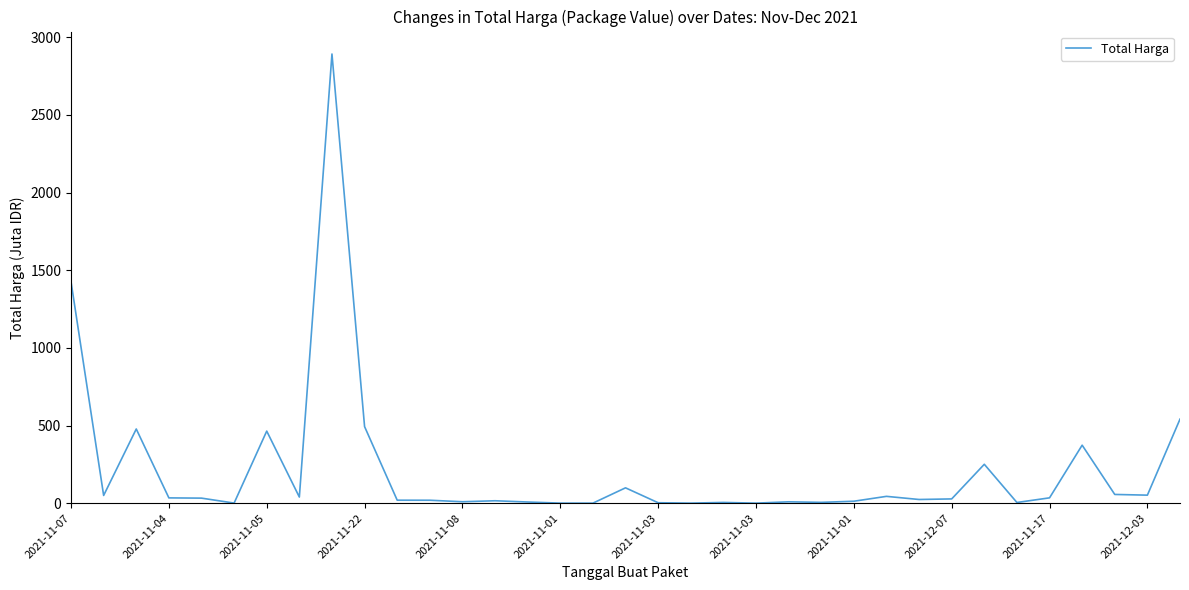

What is the difference between the maximum and minimum values?

2892.0